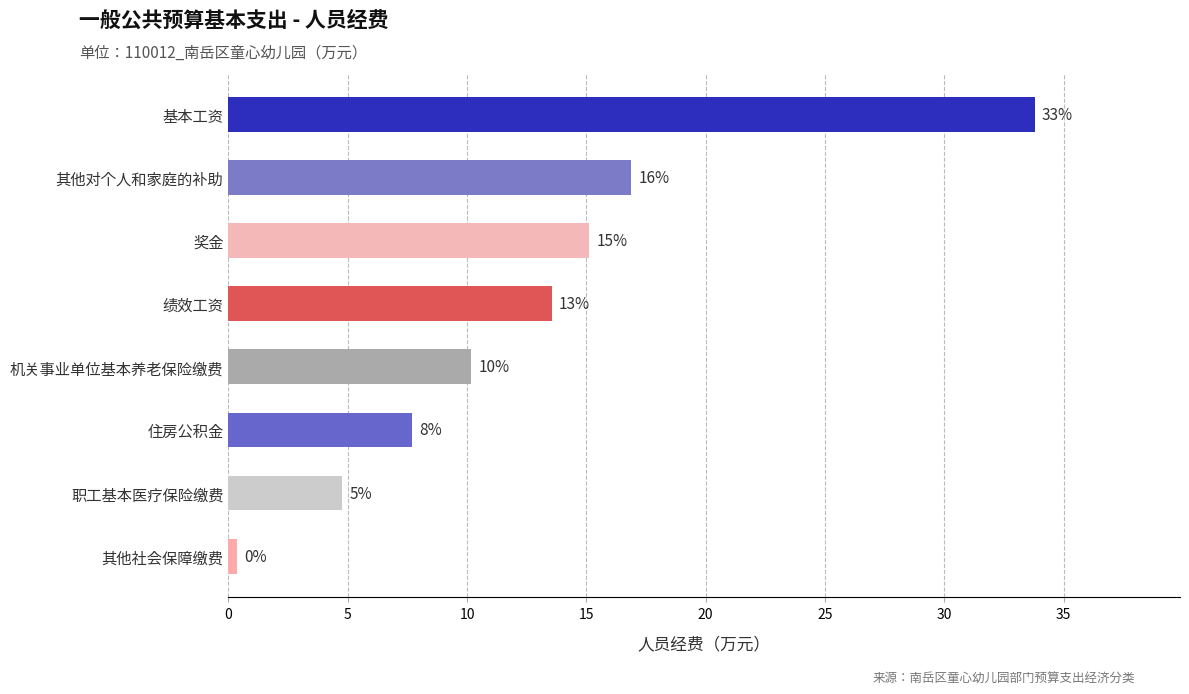

Are the bars horizontal?

Yes